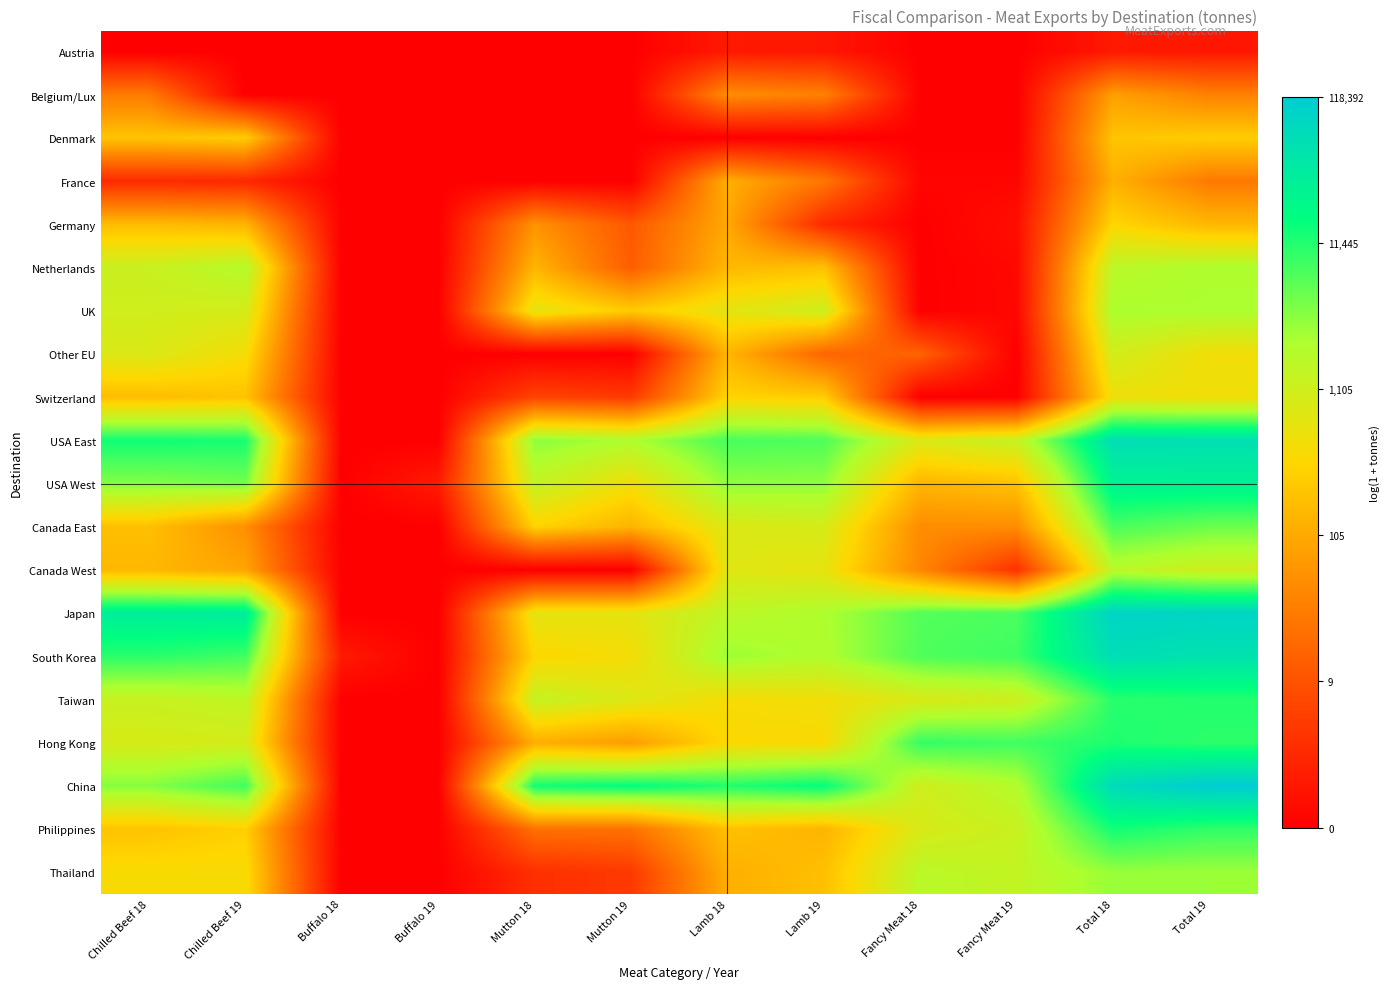

List the series in order of their peak value, highest first.

China, Japan, South Korea, USA East, USA West, Philippines, Hong Kong, Taiwan, Canada East, Thailand, UK, Netherlands, Canada West, Other EU, Switzerland, Germany, Denmark, France, Belgium/Lux, Austria